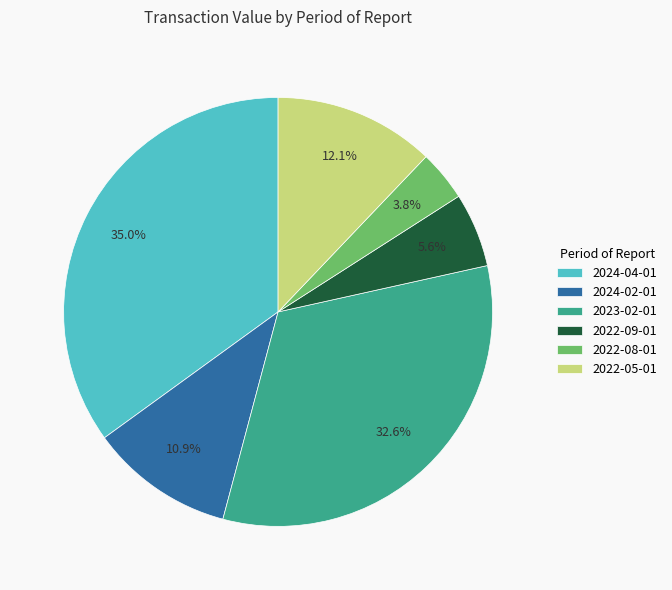

Combined, what portion of the pie is 2022-09-01 and 2024-04-01?

40.6%